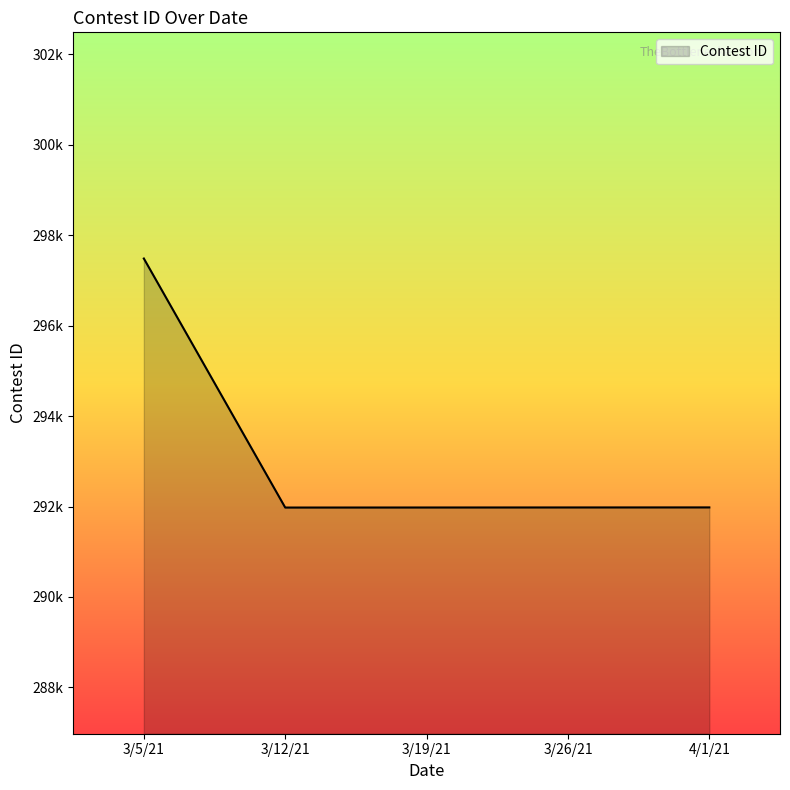

Reading left to right, extract all data points from this chart.

297482	291977	291978	291979	291980